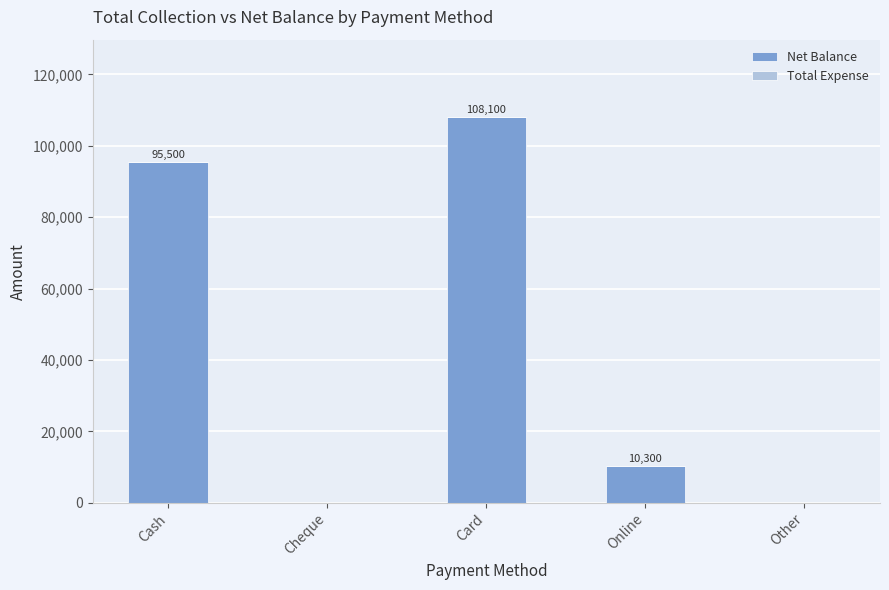

At which category does the chart reach its peak across all series?

Card